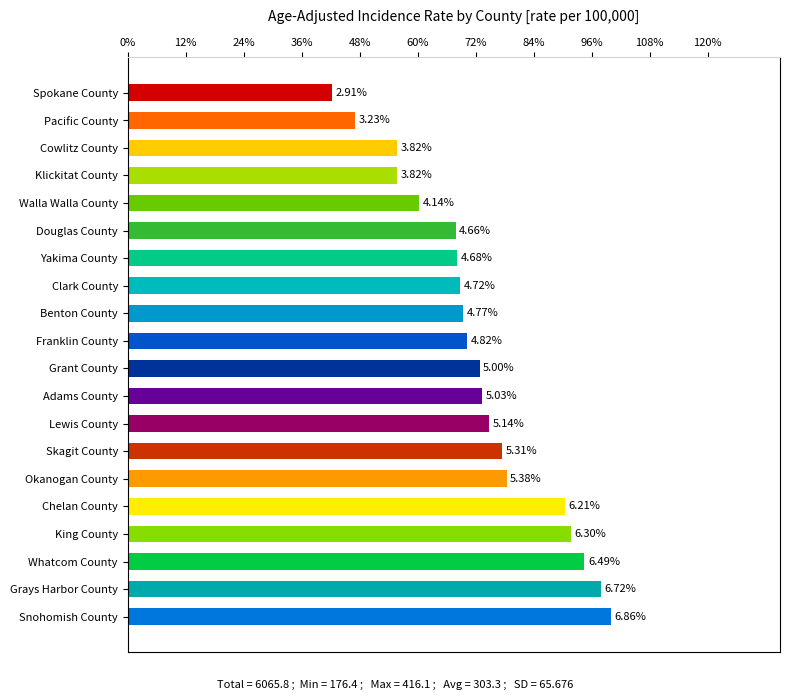

What is the approximate value at Pacific County?

195.7